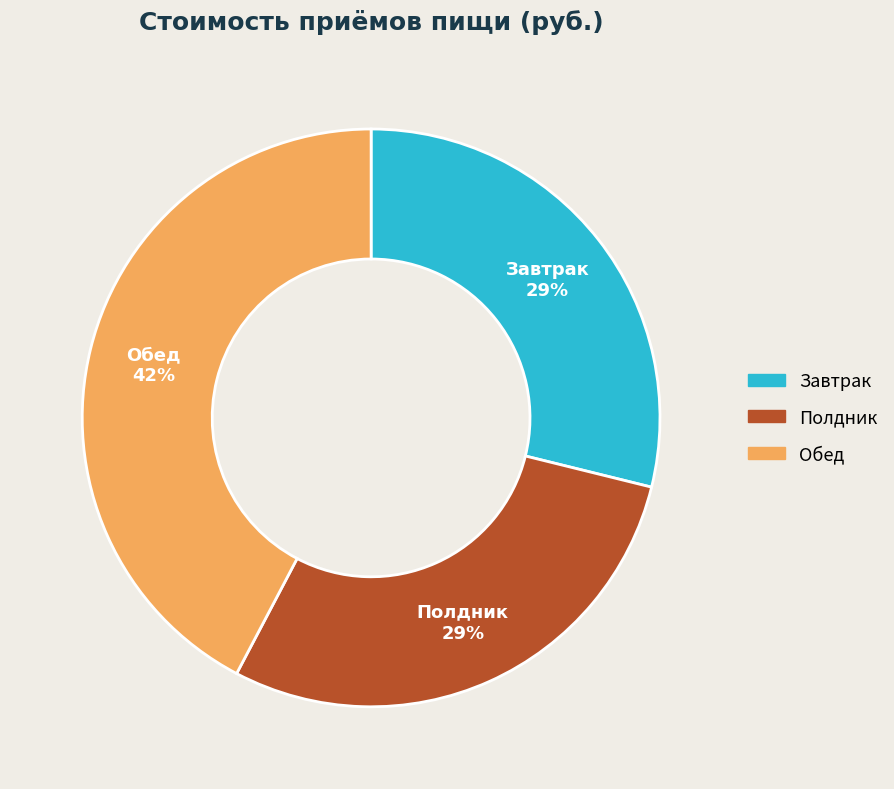

What is the ratio of the value at Завтрак to the value at Обед?

0.7